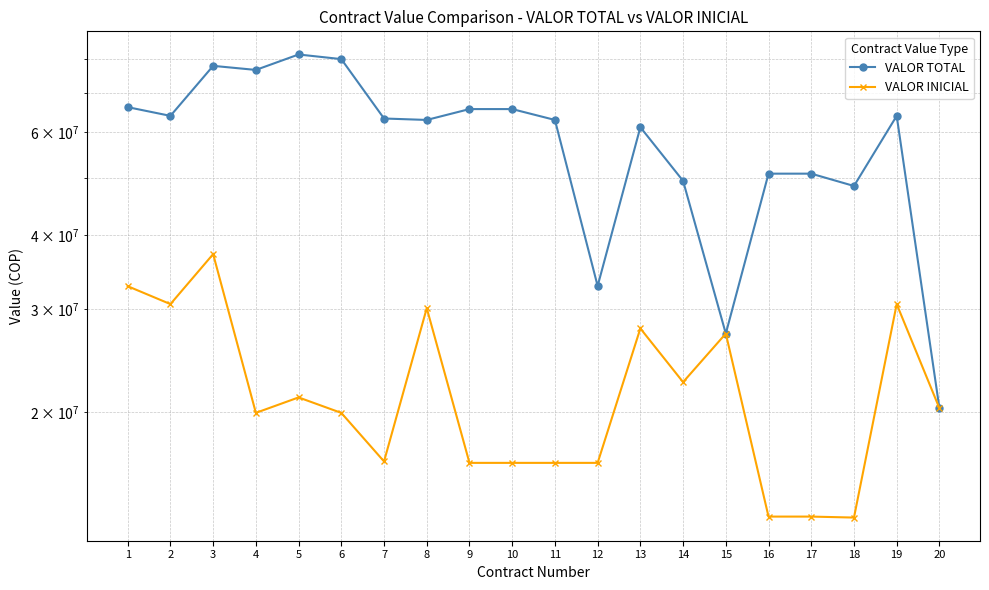

Is it true that VALOR TOTAL equals 102574242 at 11?

False